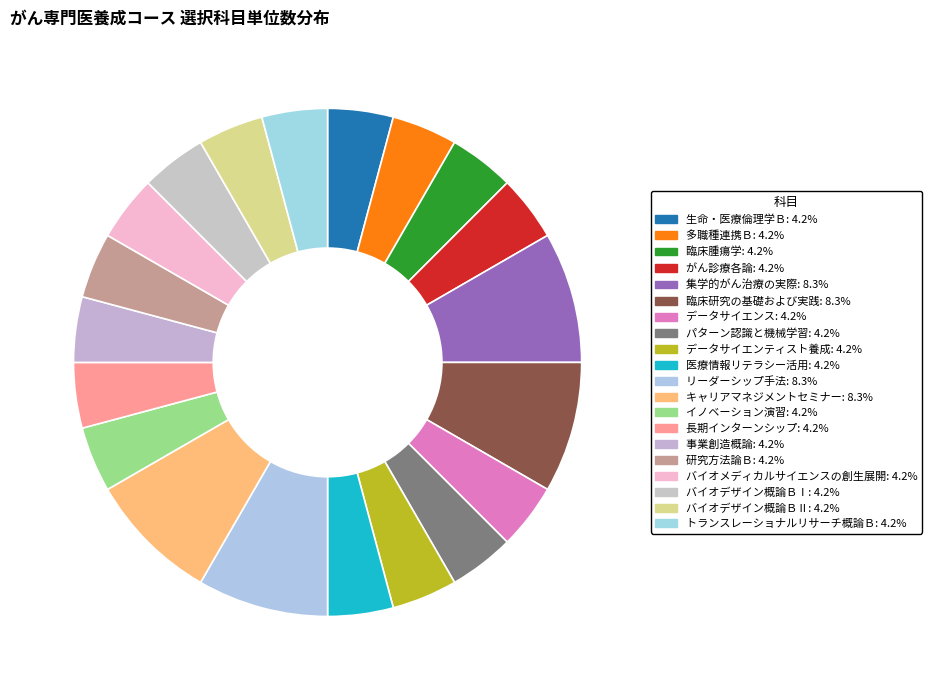

To the nearest percent, what is the difference between the 長期インターンシップ and リーダーシップ手法 slice percentages?

4%